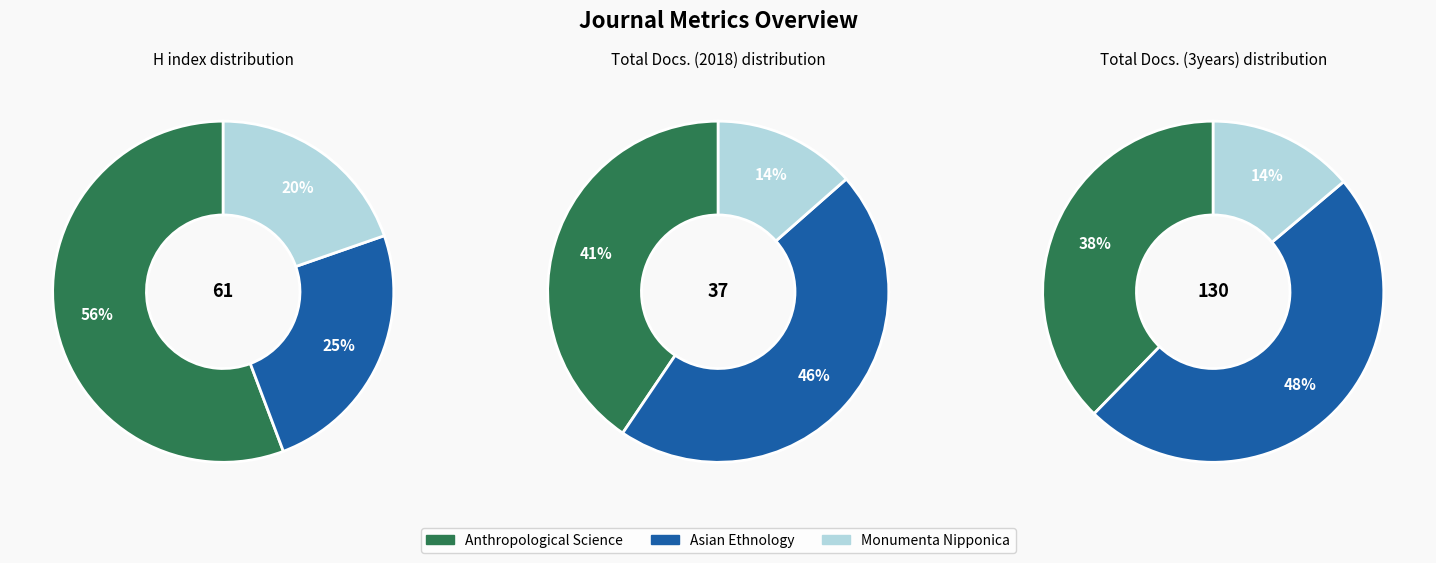

What is the smallest slice in the pie chart?

Monumenta Nipponica